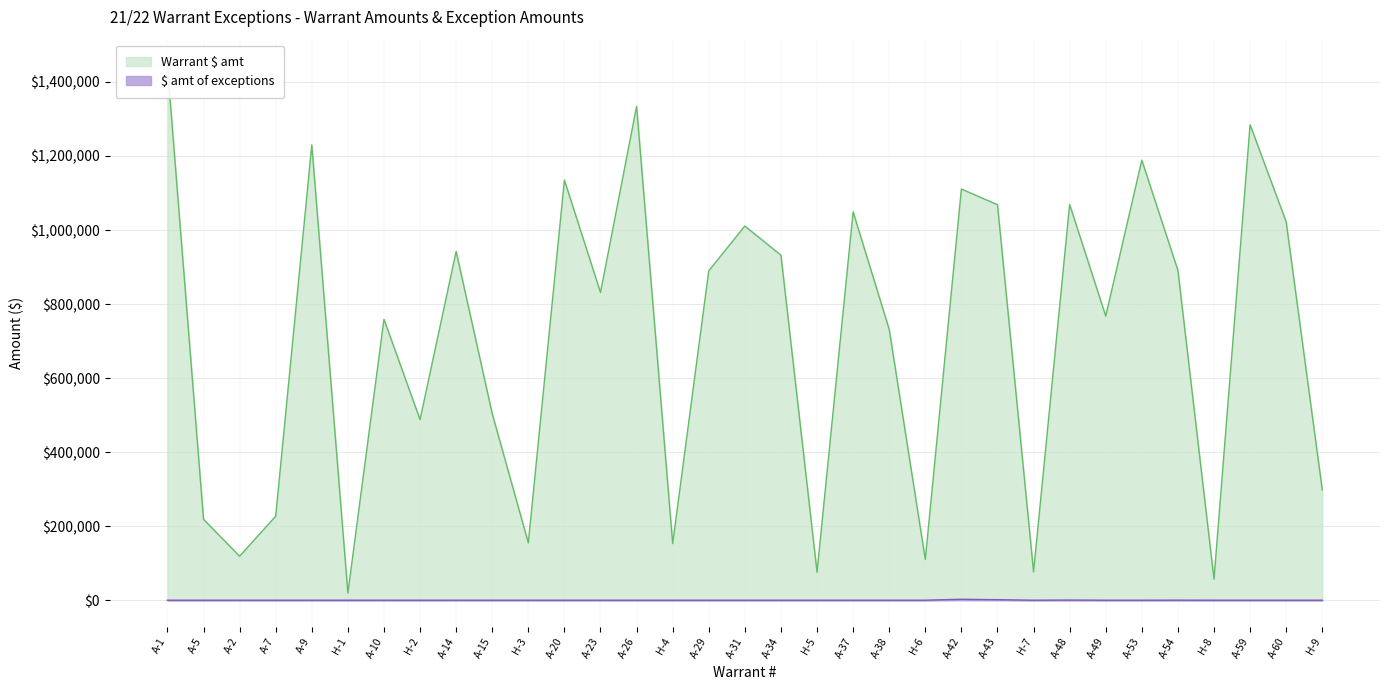

What is the label of the 3rd point from the right?

A-59